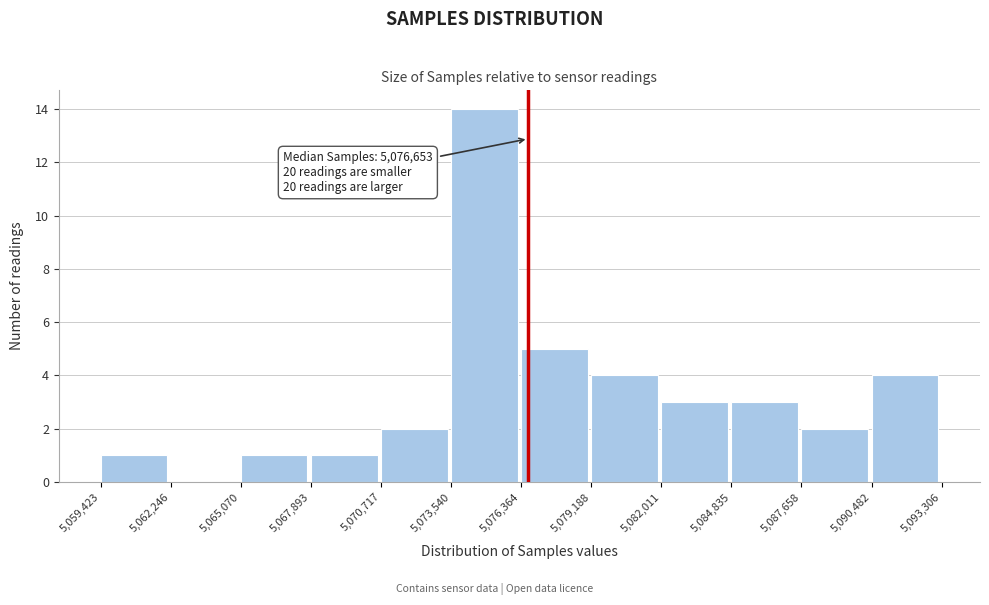

Over which range of the x-axis is the bar tallest?

5,073,540 to 5,076,364